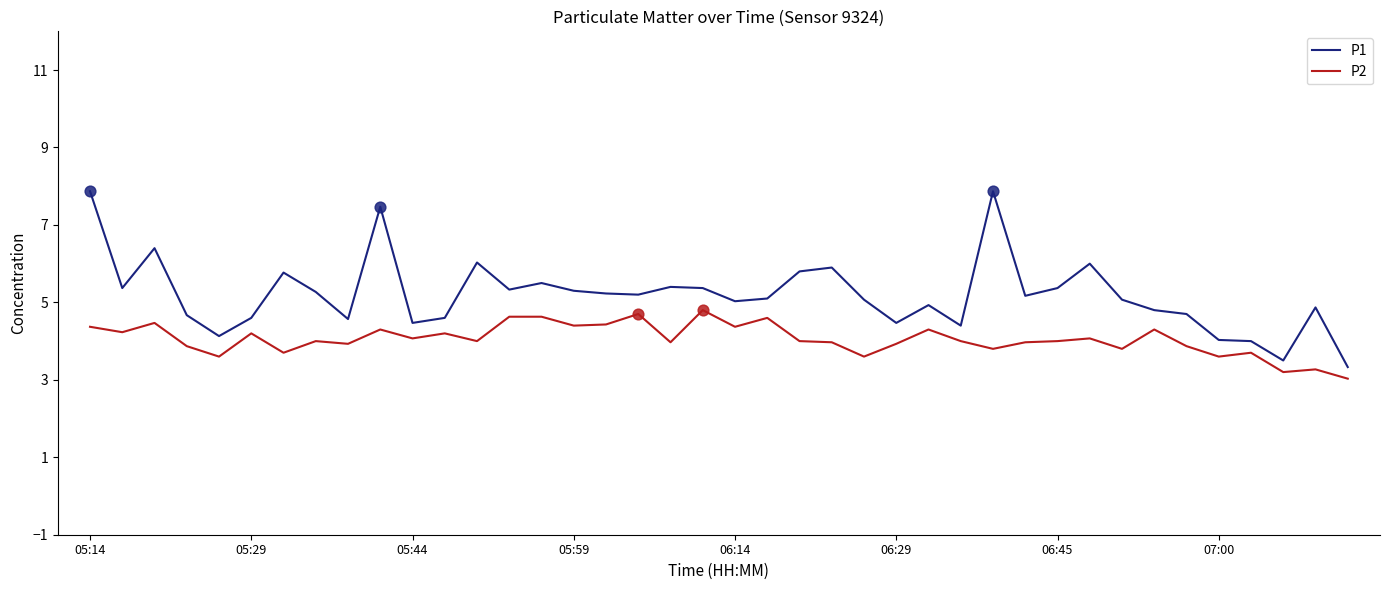

Which series has the widest spread of values?

P1